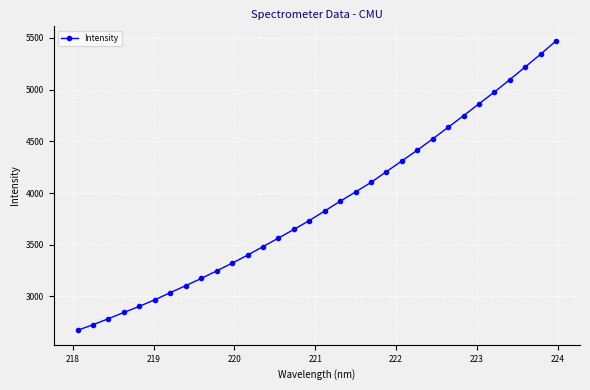

How many categories are shown in the chart?

32